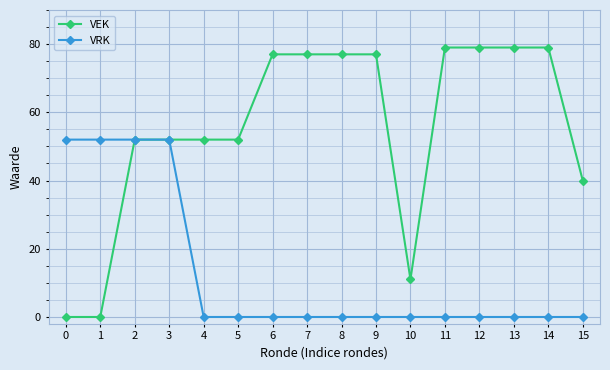

At how many categories does at least one series exceed 14?

15